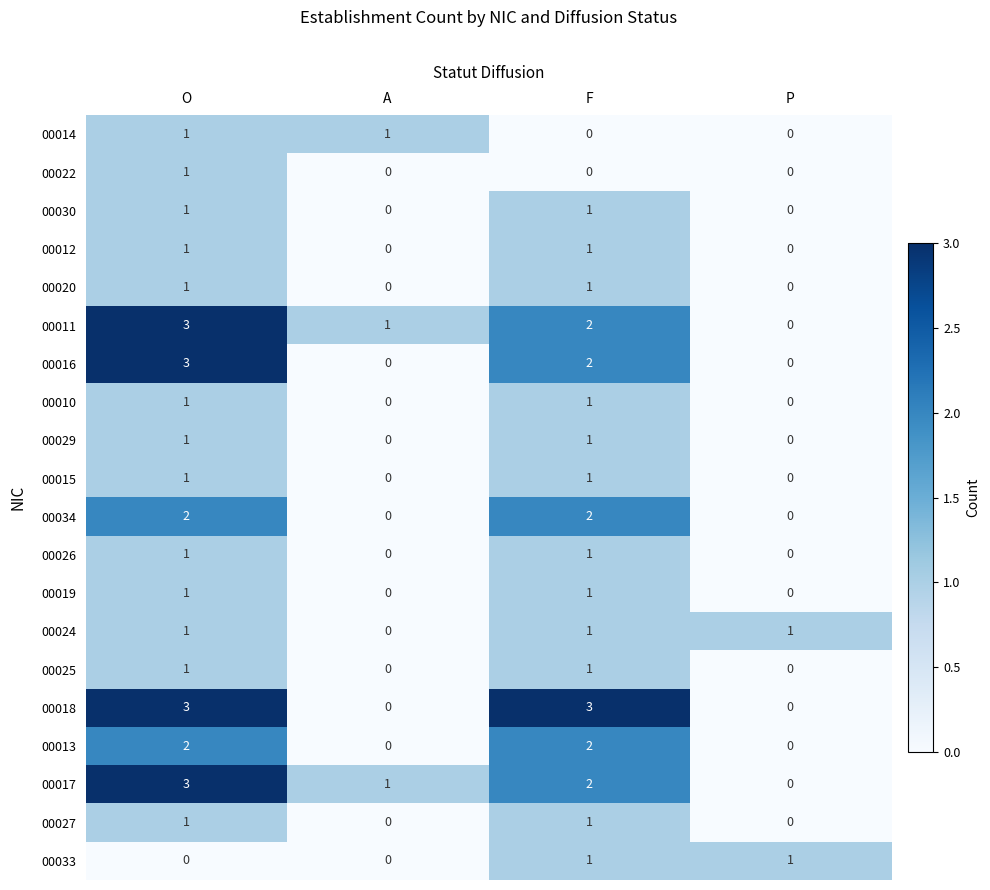

At which label is 00011 closest to 1?

A